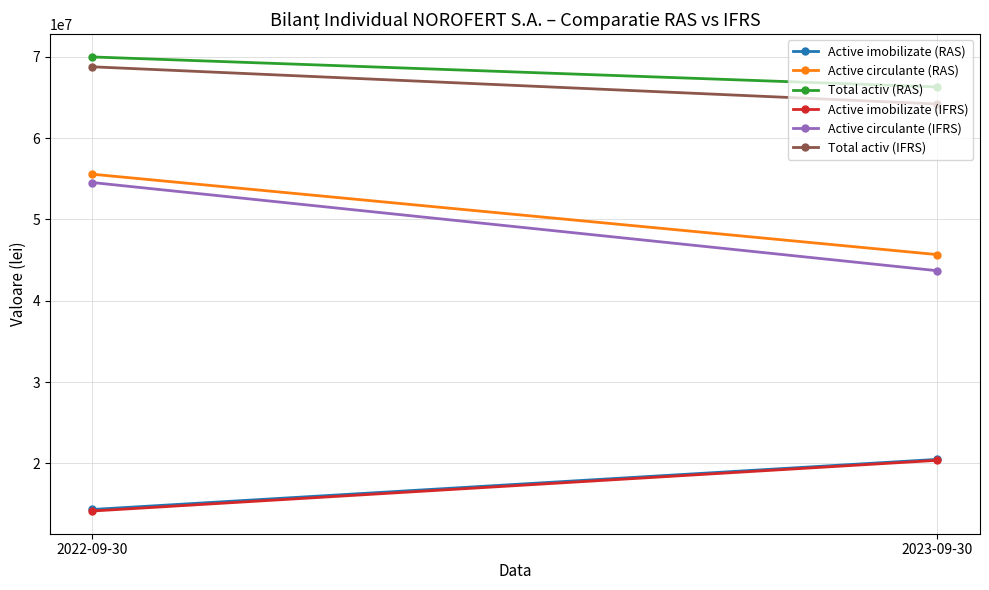

At how many categories does at least one series exceed 67896926?

1